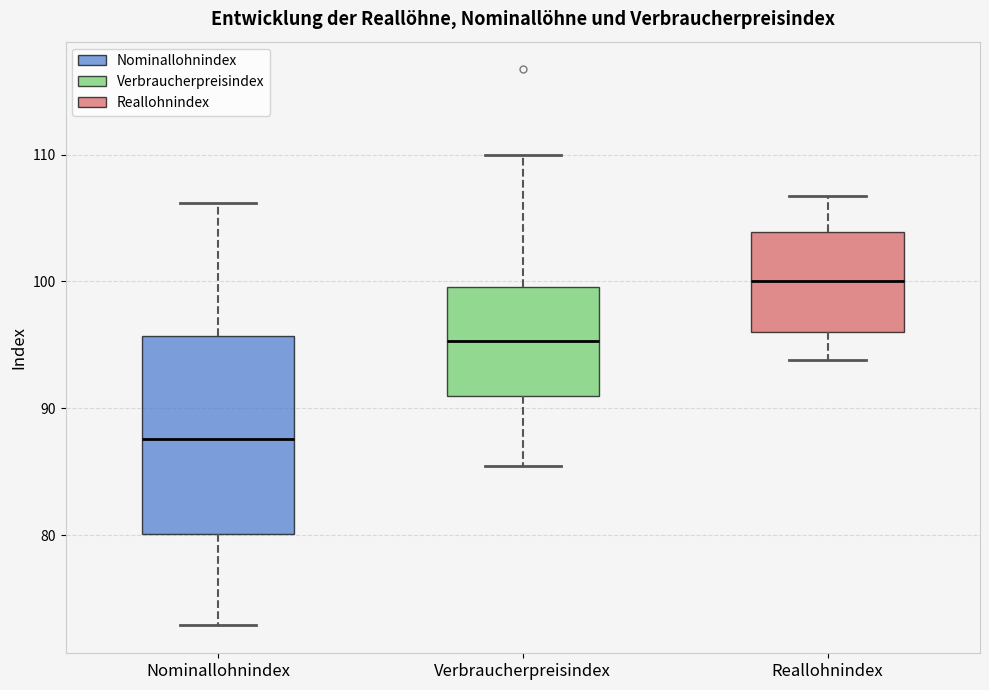

Reading left to right, read every box against the y-axis: the position of its median line, the range the box covers, and the ends of its whiskers. The values are not printed on the chart, so give them approximately, as read against the axis.

Nominallohnindex: median 88, box 80 to 96, whiskers 73 to 106
Verbraucherpreisindex: median 95, box 91 to 100, whiskers 86 to 110
Reallohnindex: median 100, box 96 to 104, whiskers 94 to 107